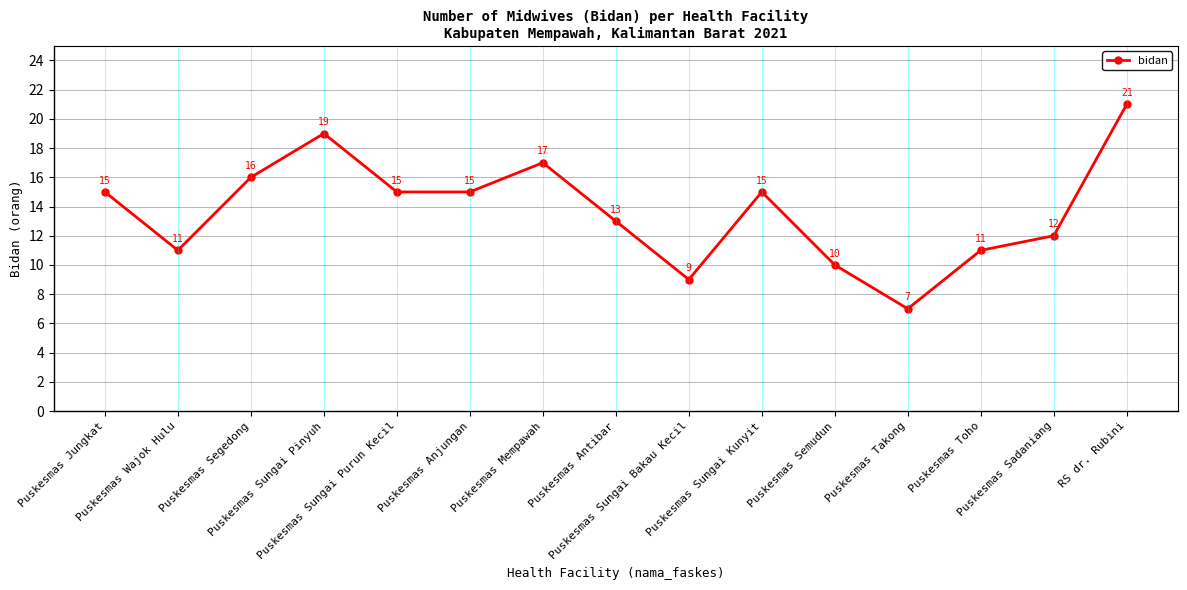

Reading left to right, extract all data points from this chart.

15	11	16	19	15	15	17	13	9	15	10	7	11	12	21